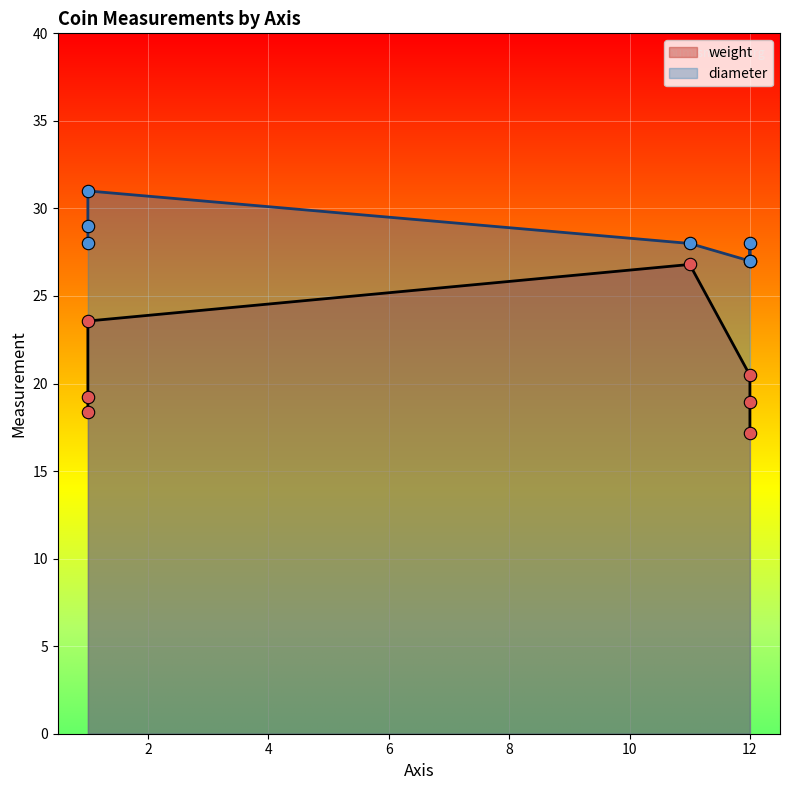

Which series has the largest Y range (max minus min)?

weight